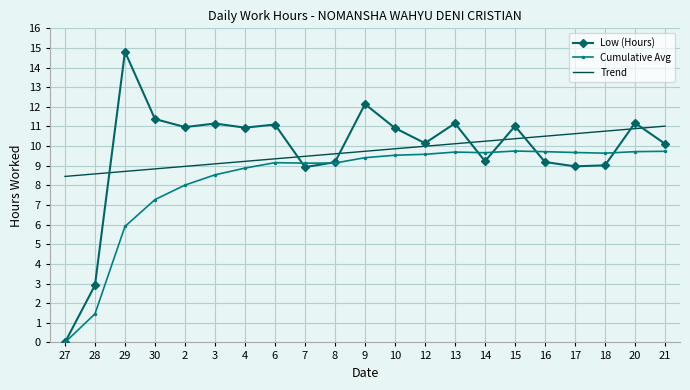

Rank the series by their maximum value, from highest to lowest.

Low (Hours), Trend, Cumulative Avg